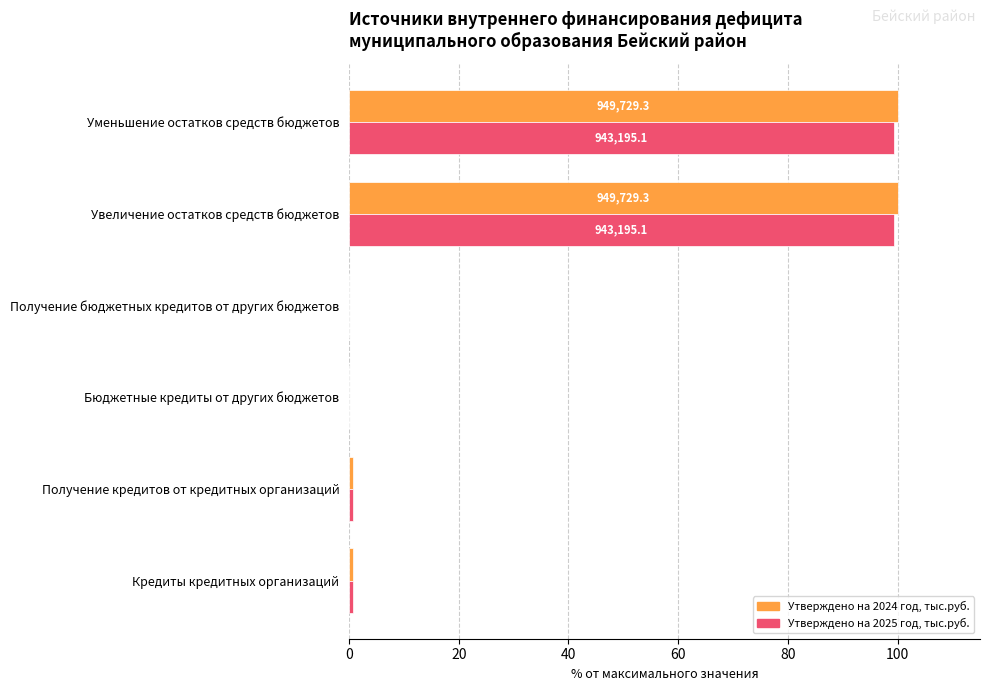

How many categories are shown in the chart?

6